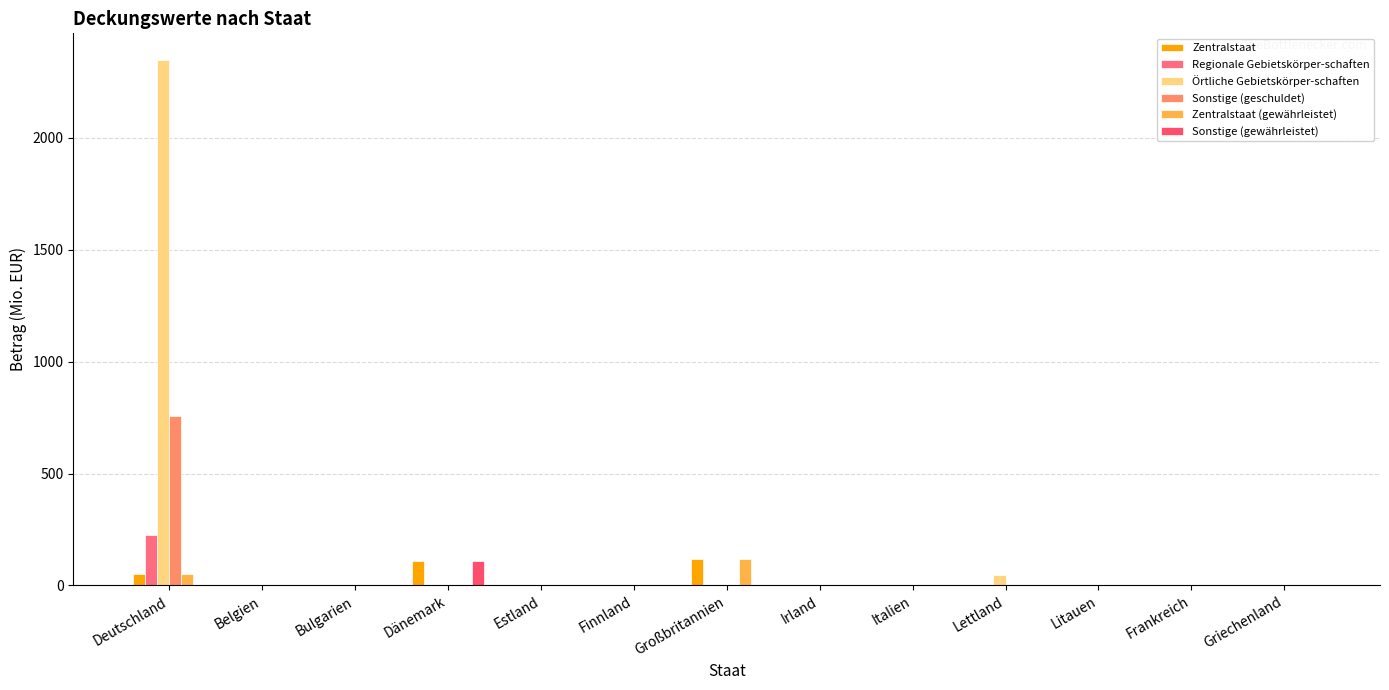

How many data points in Örtliche Gebietskörper-schaften are above 0?

2